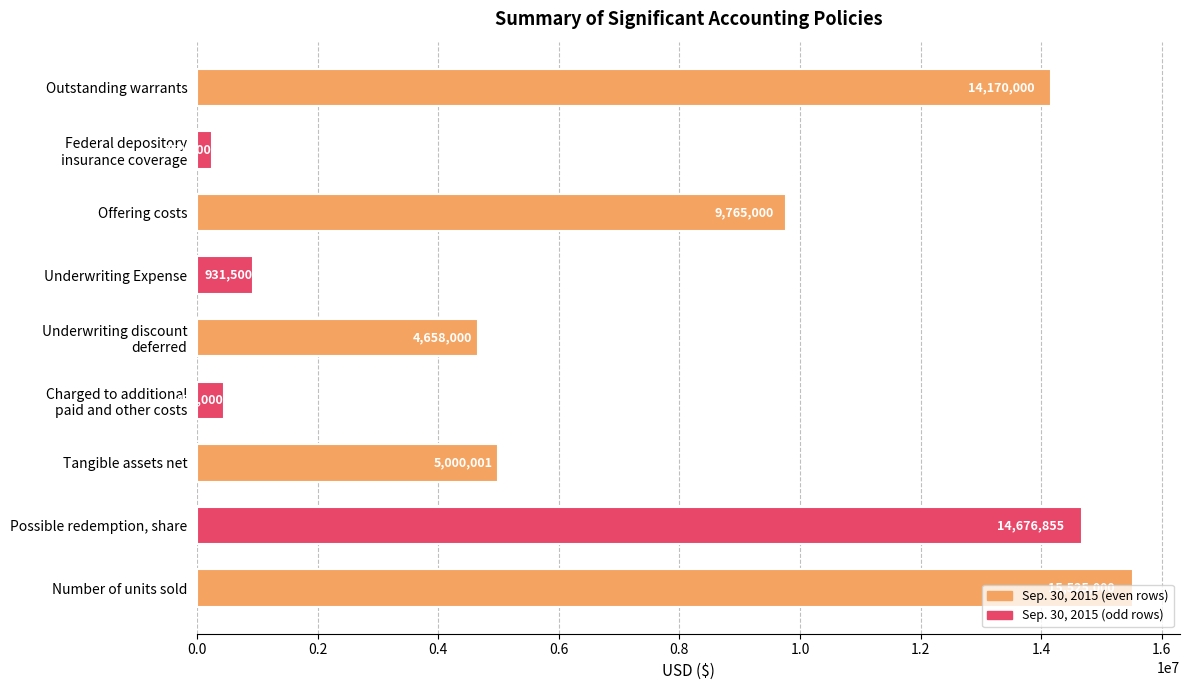

True or false: the data shows 7453488 at Tangible assets net.

False